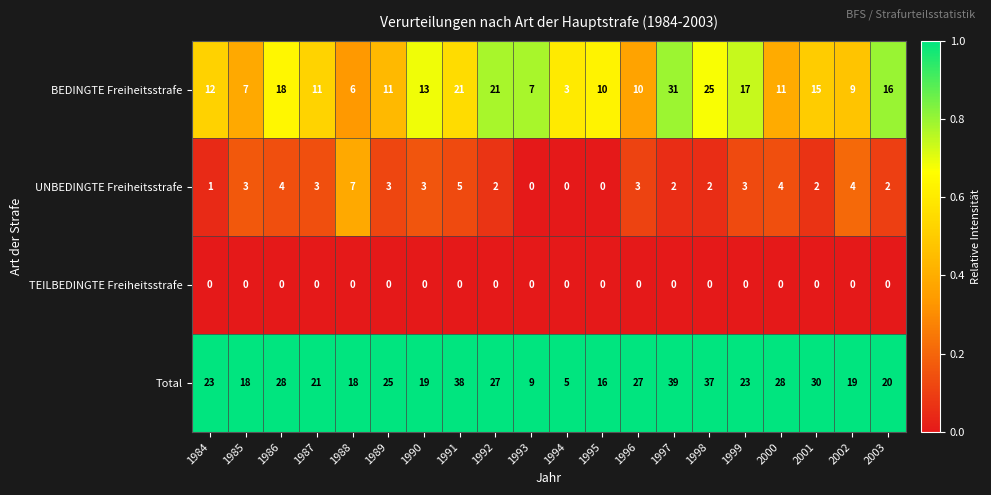

True or false: UNBEDINGTE Freiheitsstrafe has a value of 5 at 1985.

False